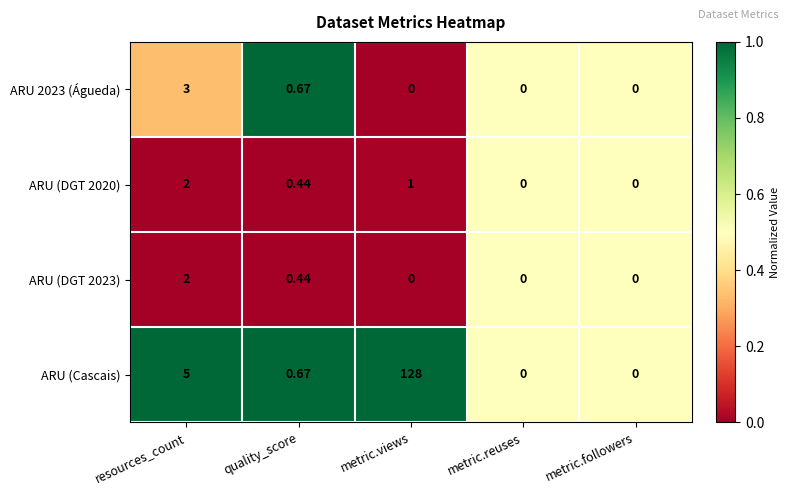

Which series has the largest range (max minus min)?

ARU (Cascais)